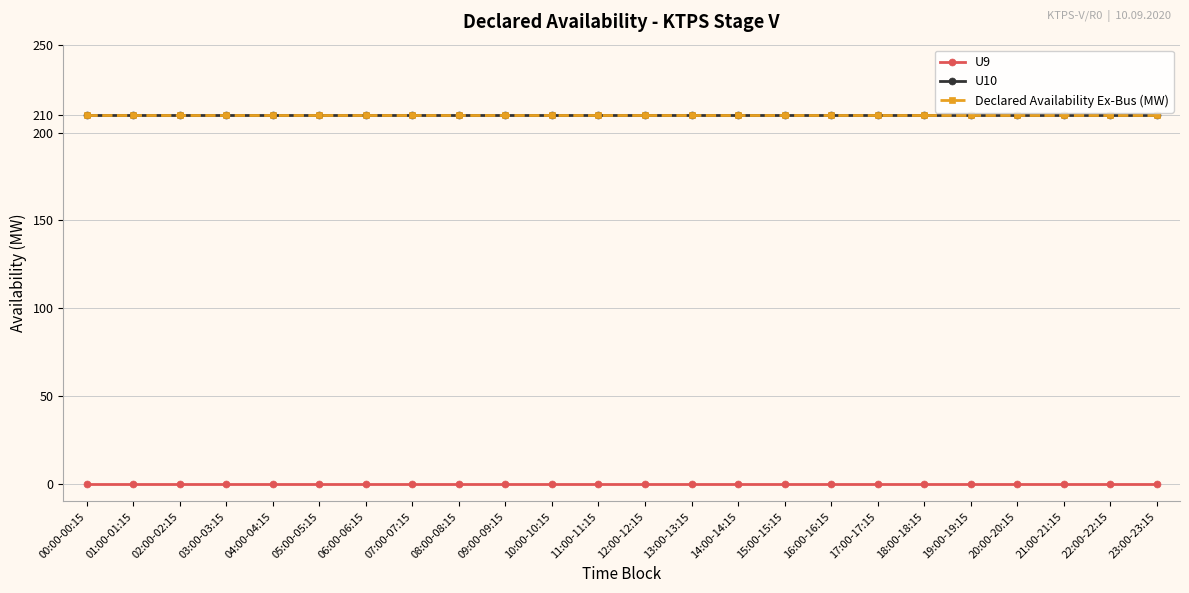

True or false: U10 has a value of 349 at 13:00-13:15.

False